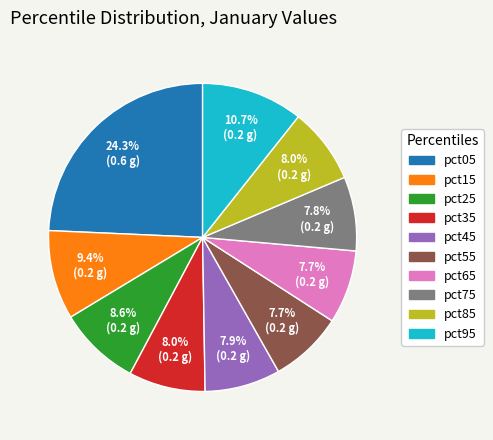

True or false: pct25 accounts for 9% of the total.

True